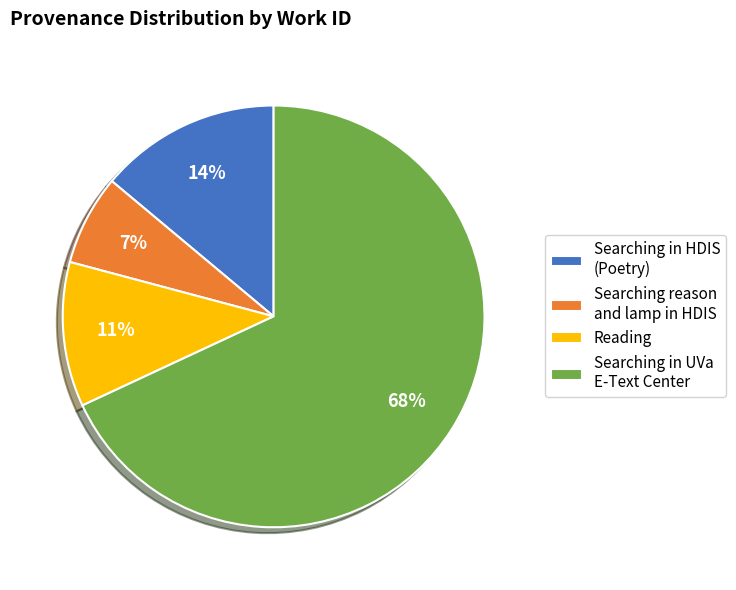

Does Searching reason and lamp in HDIS account for over 50% of the chart?

No